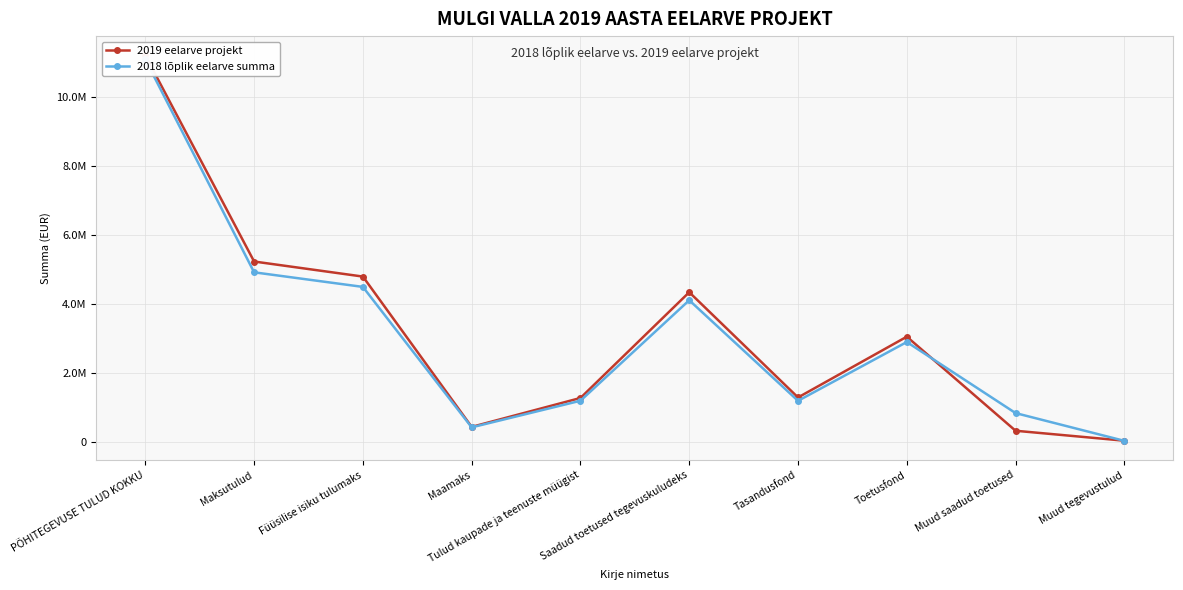

True or false: 2019 eelarve projekt has a value of 17288496 at PÕHITEGEVUSE TULUD KOKKU.

False